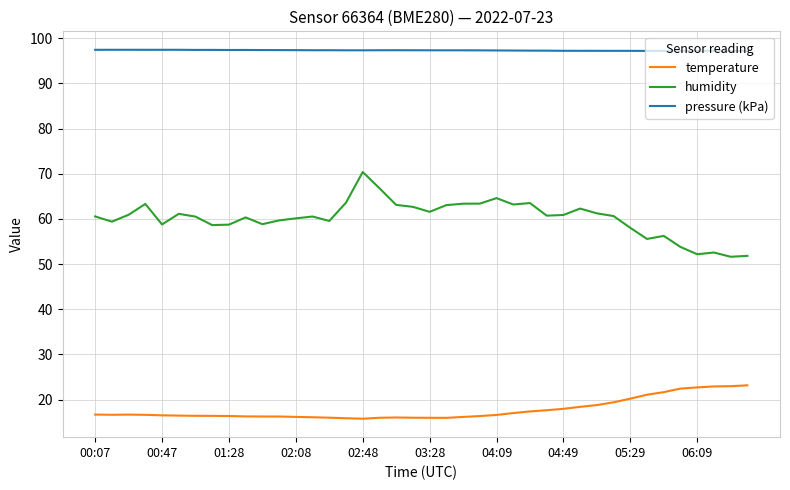

Which series has the largest total across all categories?

pressure (kPa)